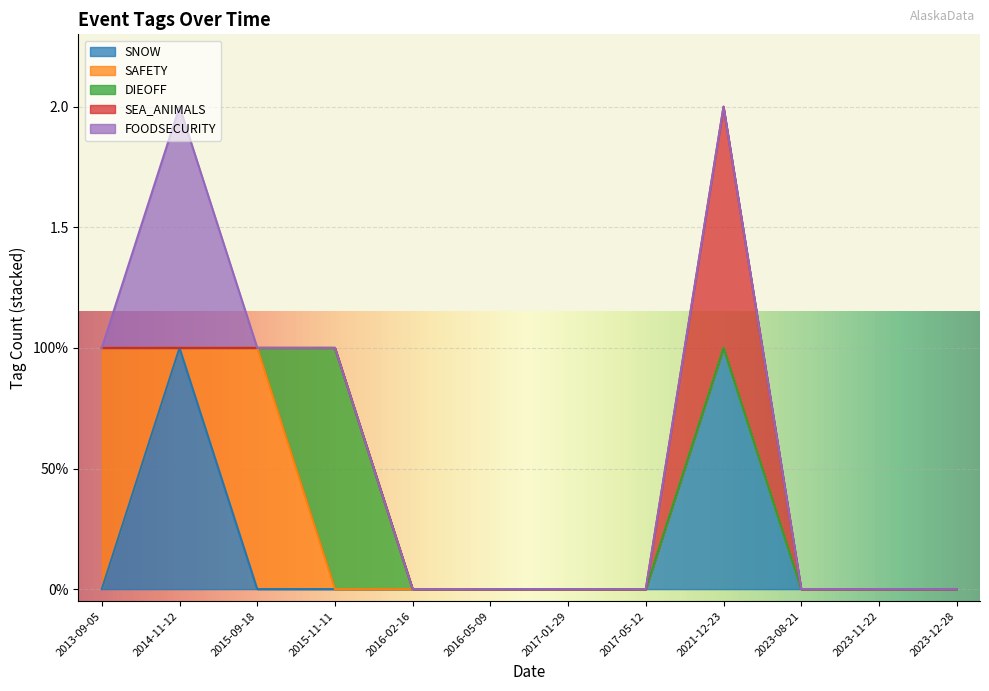

True or false: SEA_ANIMALS and DIEOFF intersect in this chart.

False